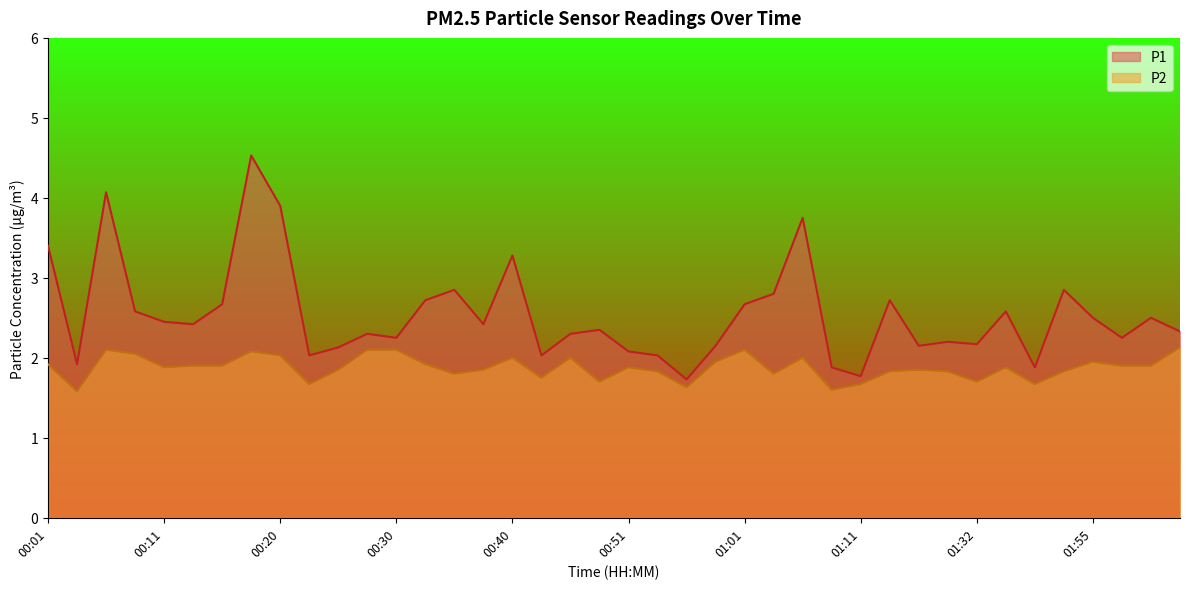

Count the number of data series in this chart.

2